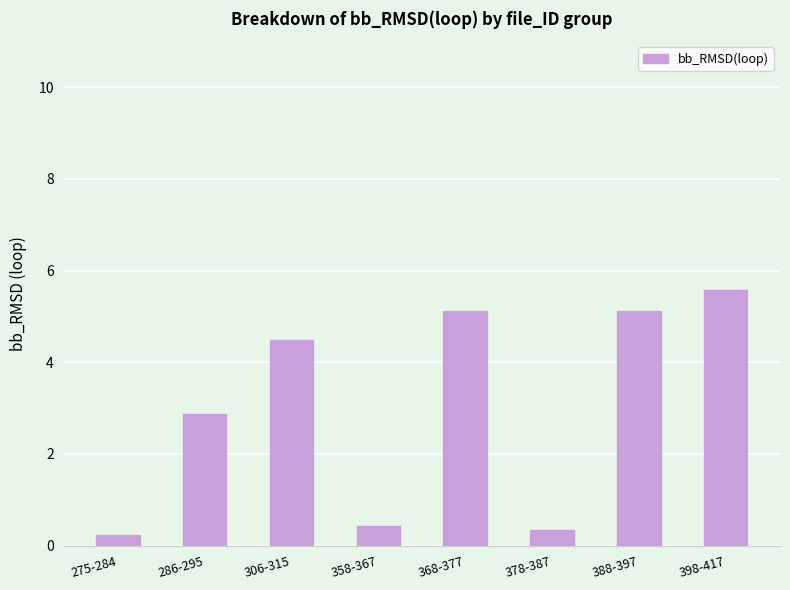

Approximately how many times larger is the value at 286-295 compared to 398-417?

0.5